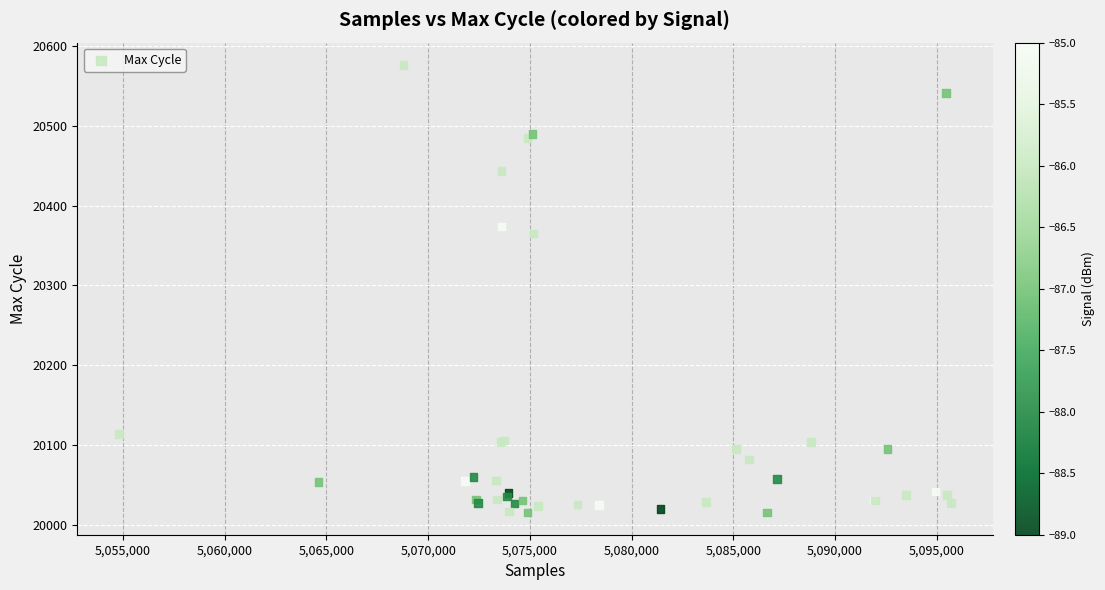

What Y value in the scatter plot is closest to 20296?

20365